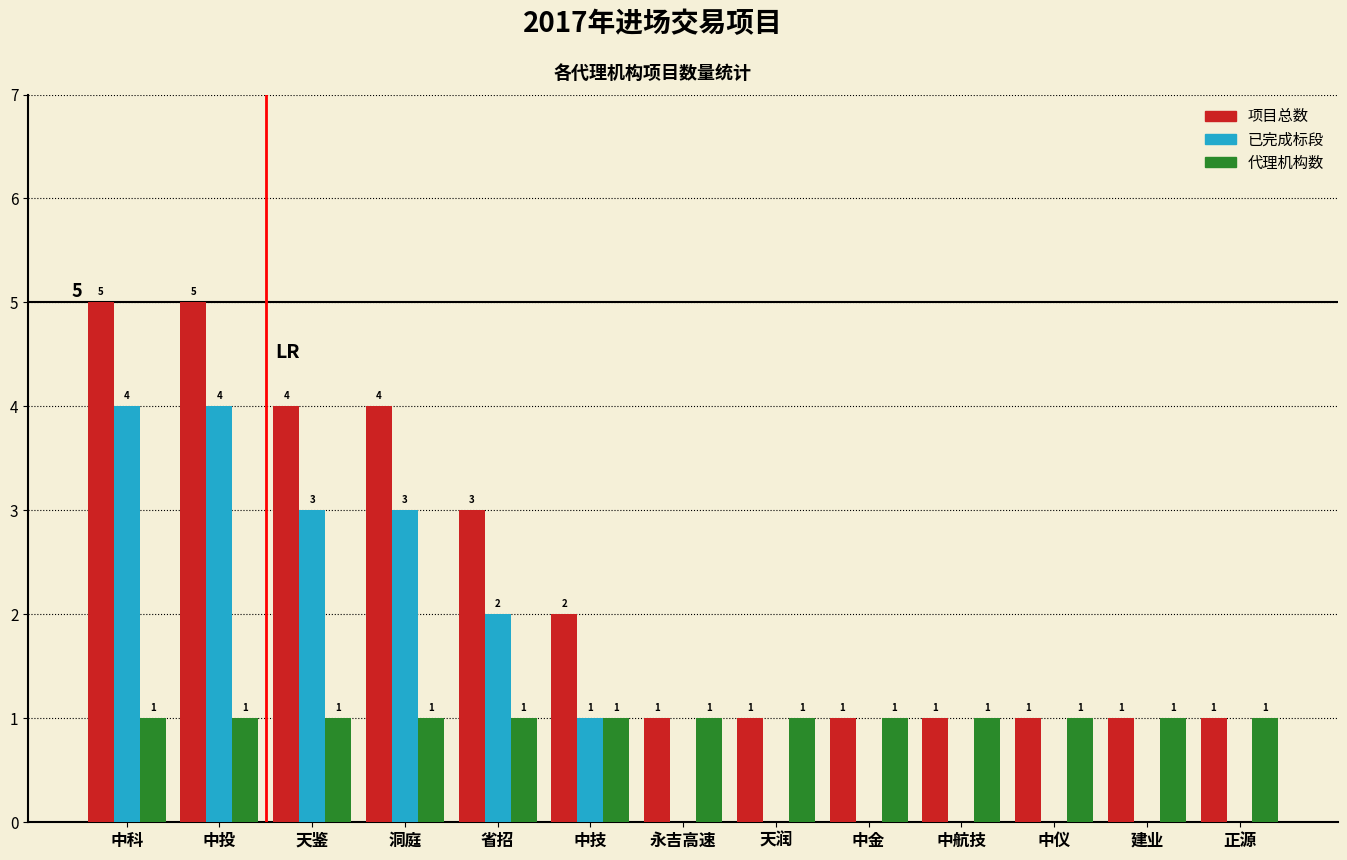

What value does the 已完成标段 series have at 洞庭?

3